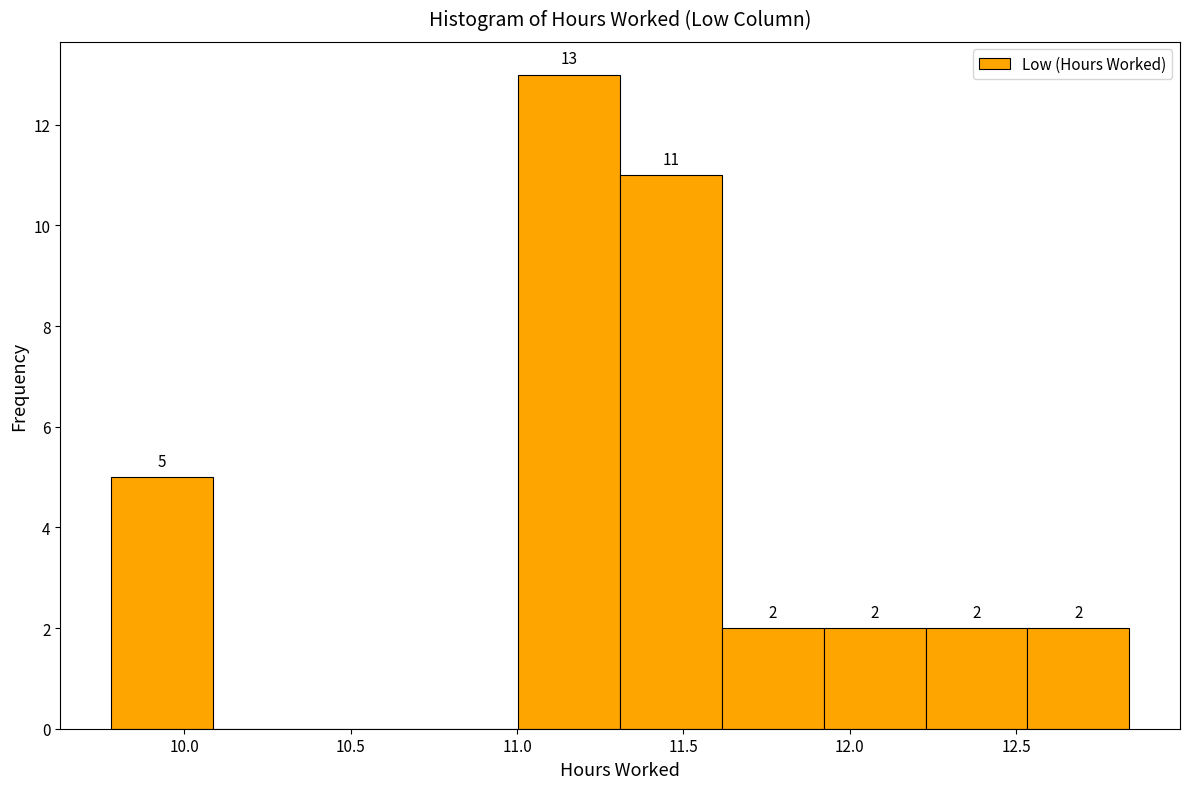

Which range on the x-axis has the tallest bar?

11.00 to 11.30